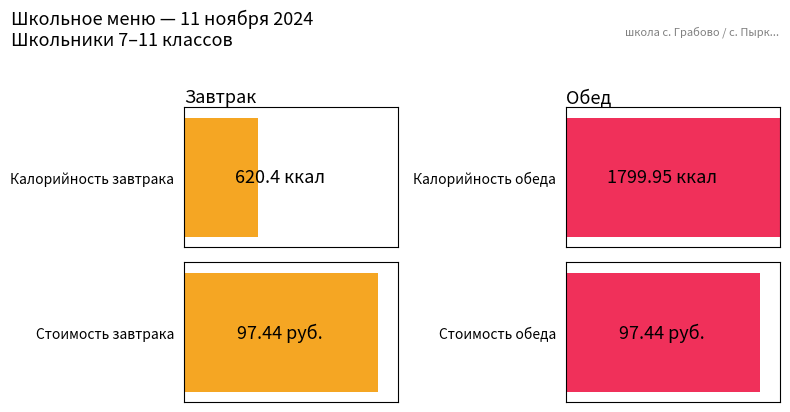

What position from the right is Обед?

1